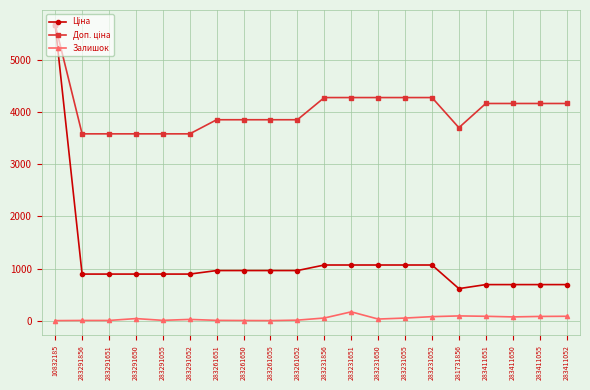

Is this an area chart (filled region under the line)?

No